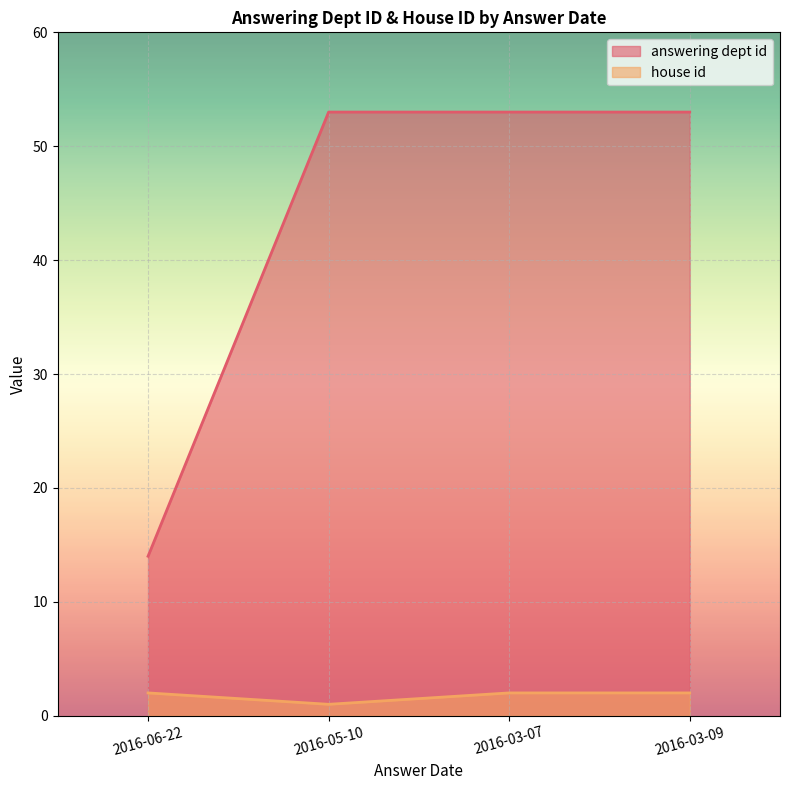

Reading left to right, list all the values displayed in this chart.

answering dept id: 14	53	53	53
house id: 2	1	2	2